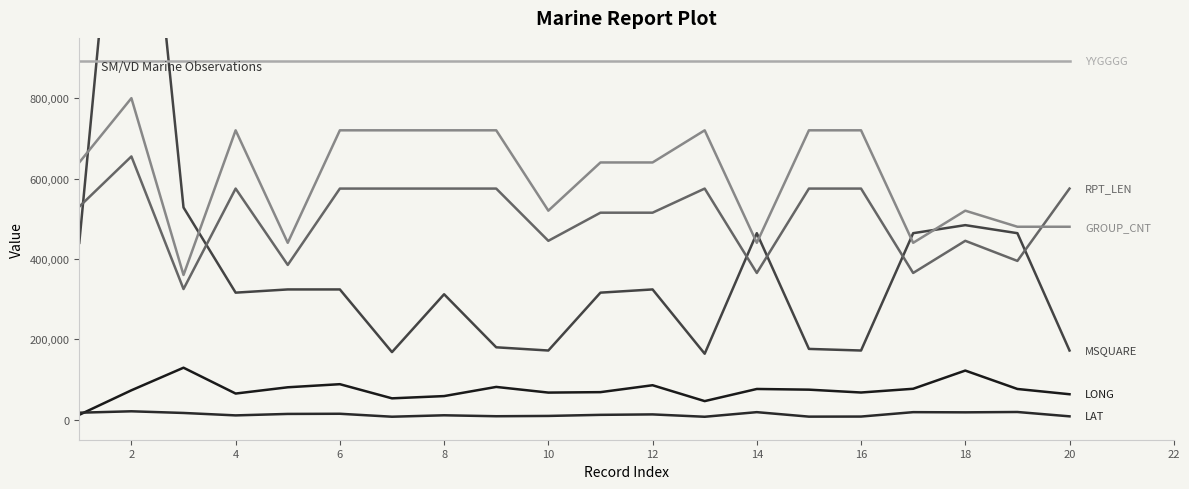

Which series has the largest total across all categories?

YYGGGG